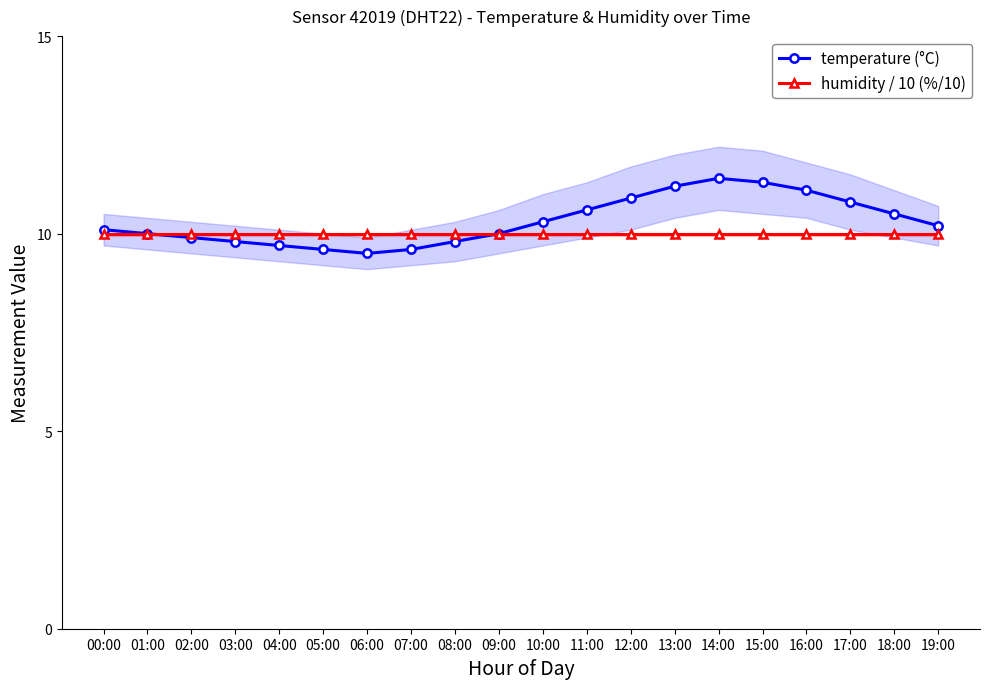

Reading left to right, list all the values displayed in this chart.

temperature (°C): 00:00=10.1	01:00=10.0	02:00=9.9	03:00=9.8	04:00=9.7	05:00=9.6	06:00=9.5	07:00=9.6	08:00=9.8	09:00=10.0	10:00=10.3	11:00=10.6	12:00=10.9	13:00=11.2	14:00=11.4	15:00=11.3	16:00=11.1	17:00=10.8	18:00=10.5	19:00=10.2
humidity / 10 (%/10): 00:00=10.0	01:00=10.0	02:00=10.0	03:00=10.0	04:00=10.0	05:00=10.0	06:00=10.0	07:00=10.0	08:00=10.0	09:00=10.0	10:00=10.0	11:00=10.0	12:00=10.0	13:00=10.0	14:00=10.0	15:00=10.0	16:00=10.0	17:00=10.0	18:00=10.0	19:00=10.0